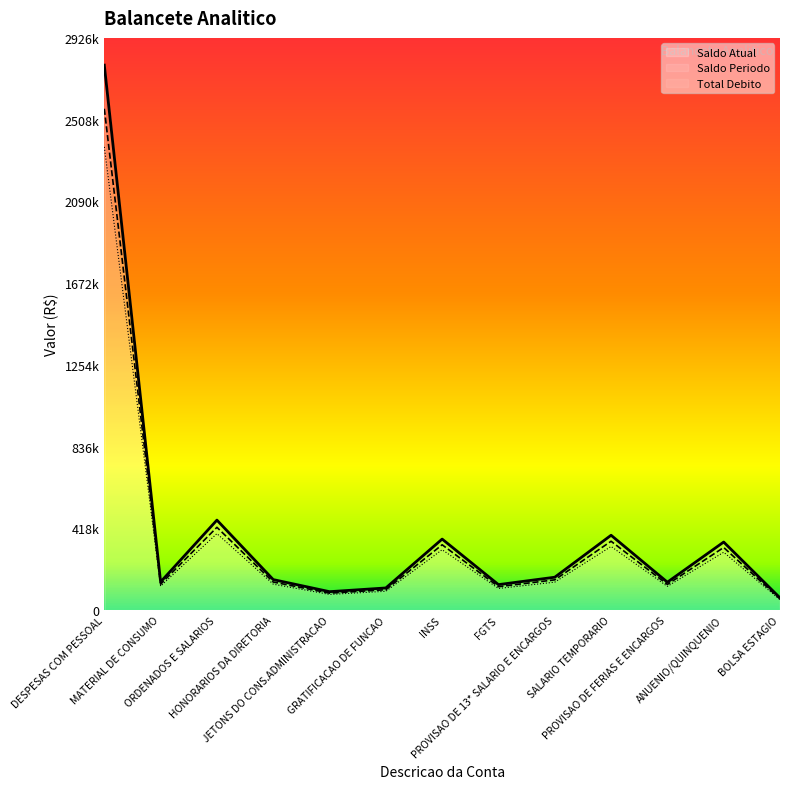

What is the label of the 11th point from the left?

PROVISAO DE FERIAS E ENCARGOS